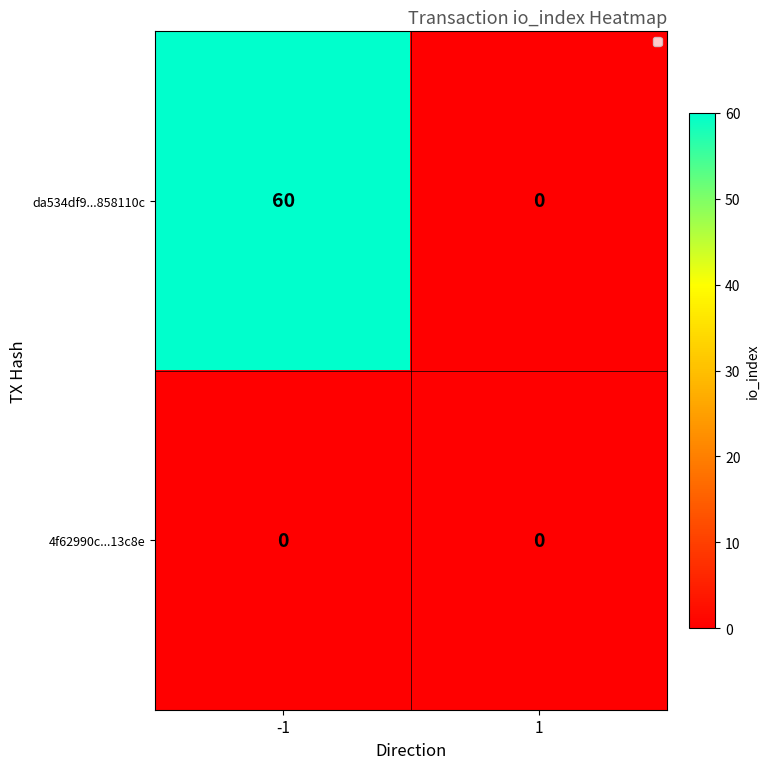

What is the difference between the highest and lowest values at -1?

60